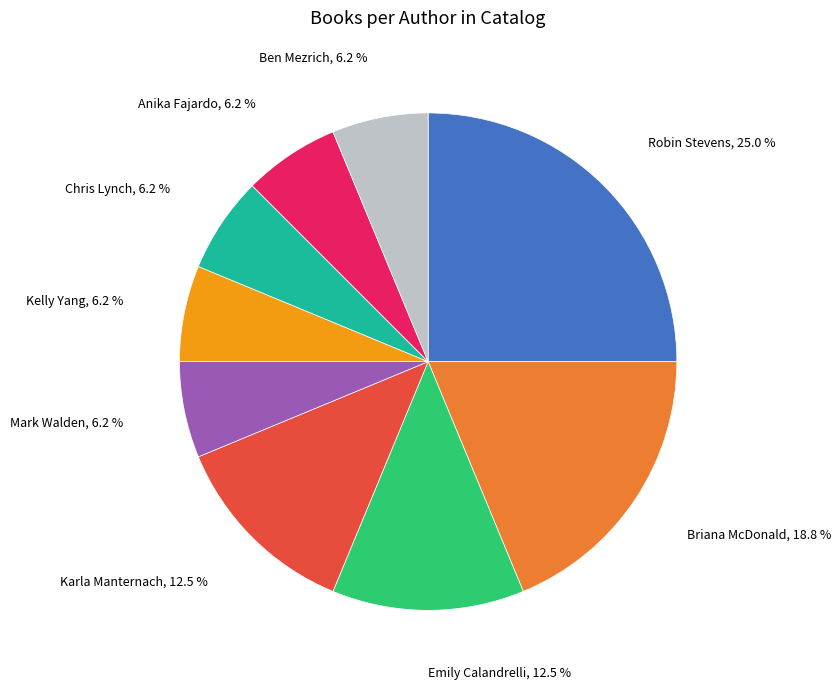

How many slices are in this pie chart?

9